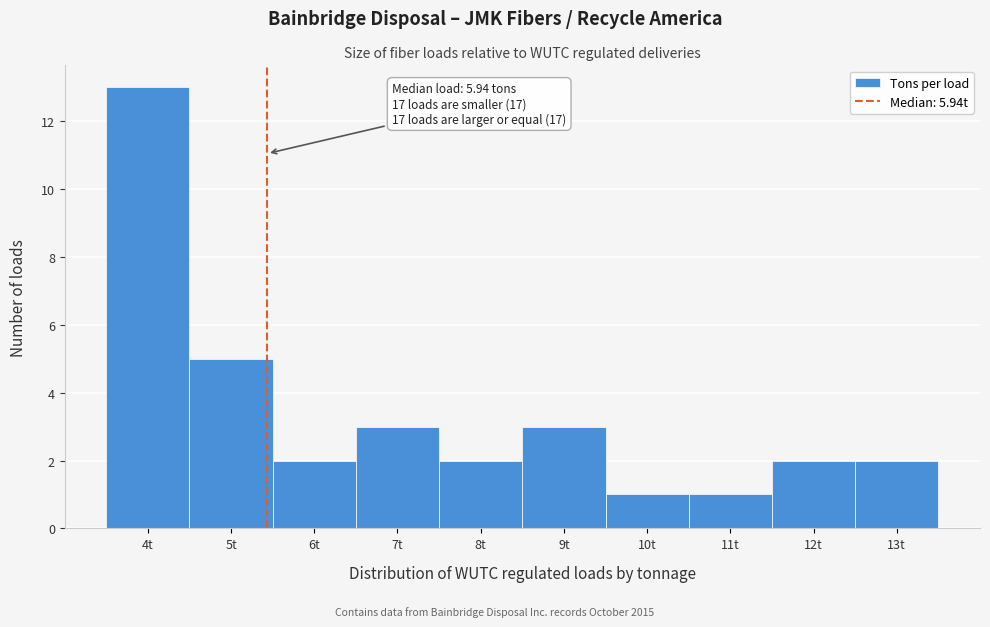

Reading left to right, what are all the values shown in this chart?

4t=13	5t=5	6t=2	7t=3	8t=2	9t=3	10t=1	11t=1	12t=2	13t=2